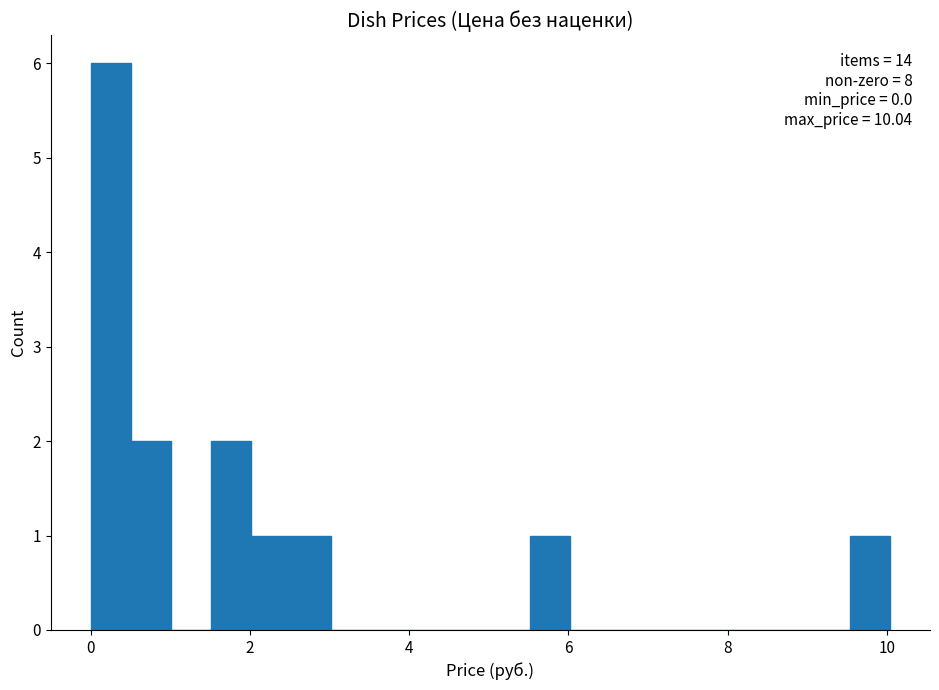

Around what value on the x-axis is the tallest bar? Give the approximate position of its centre, as read against the axis.

0.2